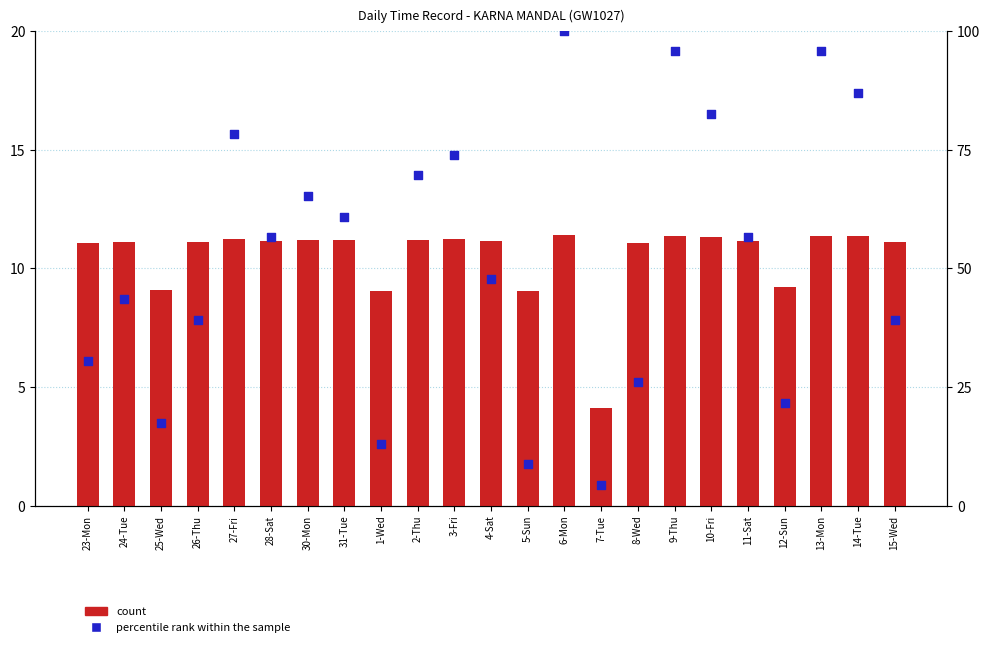

What is the total value across all series at 8-Wed?

37.2